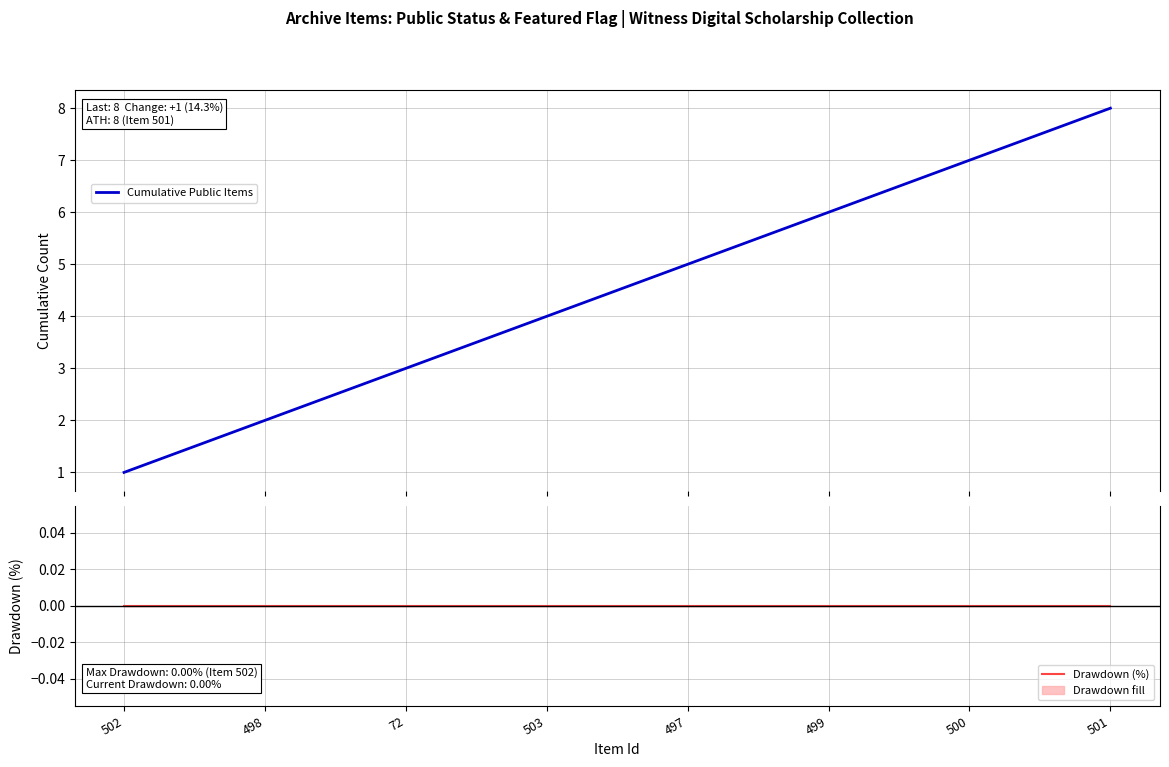

True or false: Drawdown (%) and Cumulative Public Items cross at least once.

False